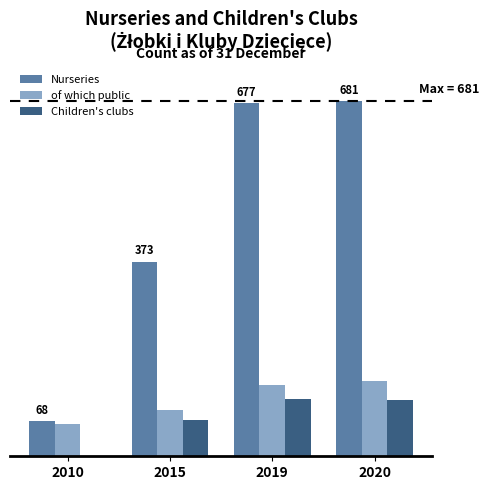

What is the sum of all Nurseries values?

1799